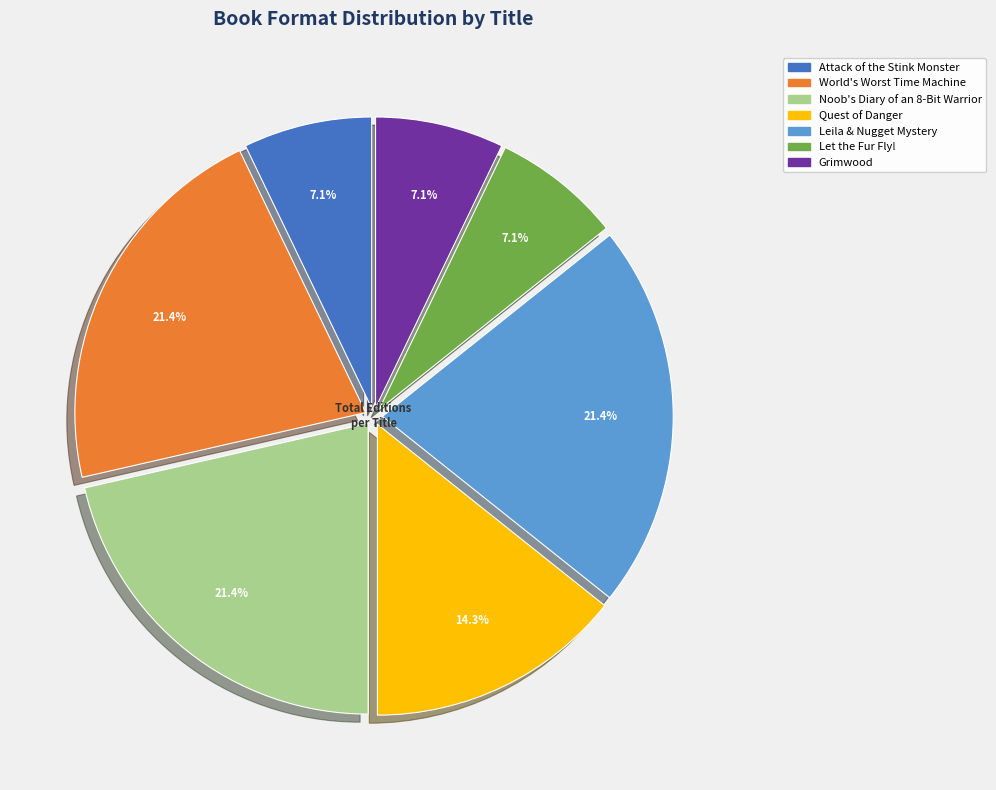

How many slices are in this pie chart?

7